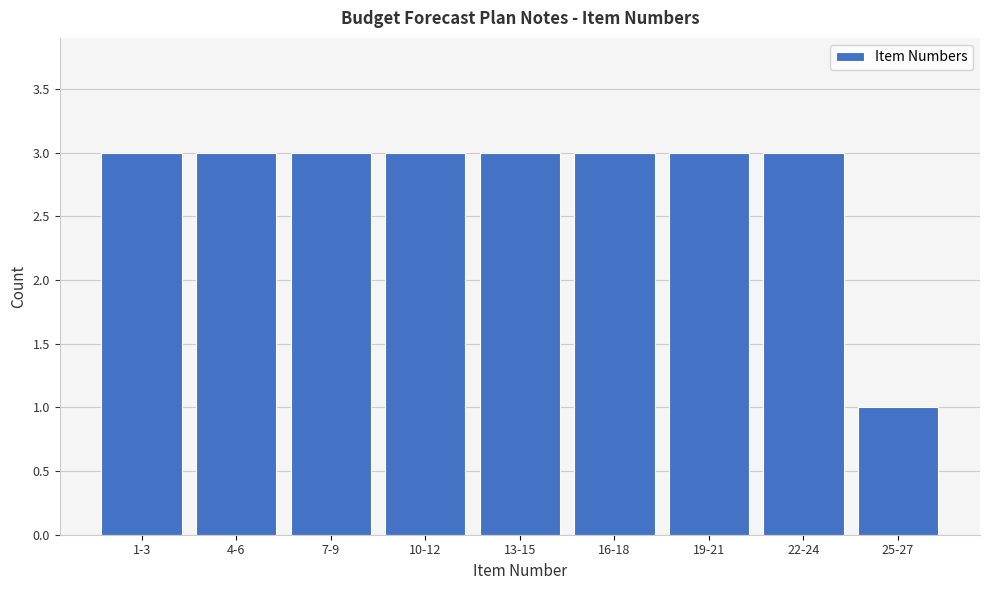

Reading left to right, extract all data points from this chart.

3	3	3	3	3	3	3	3	1